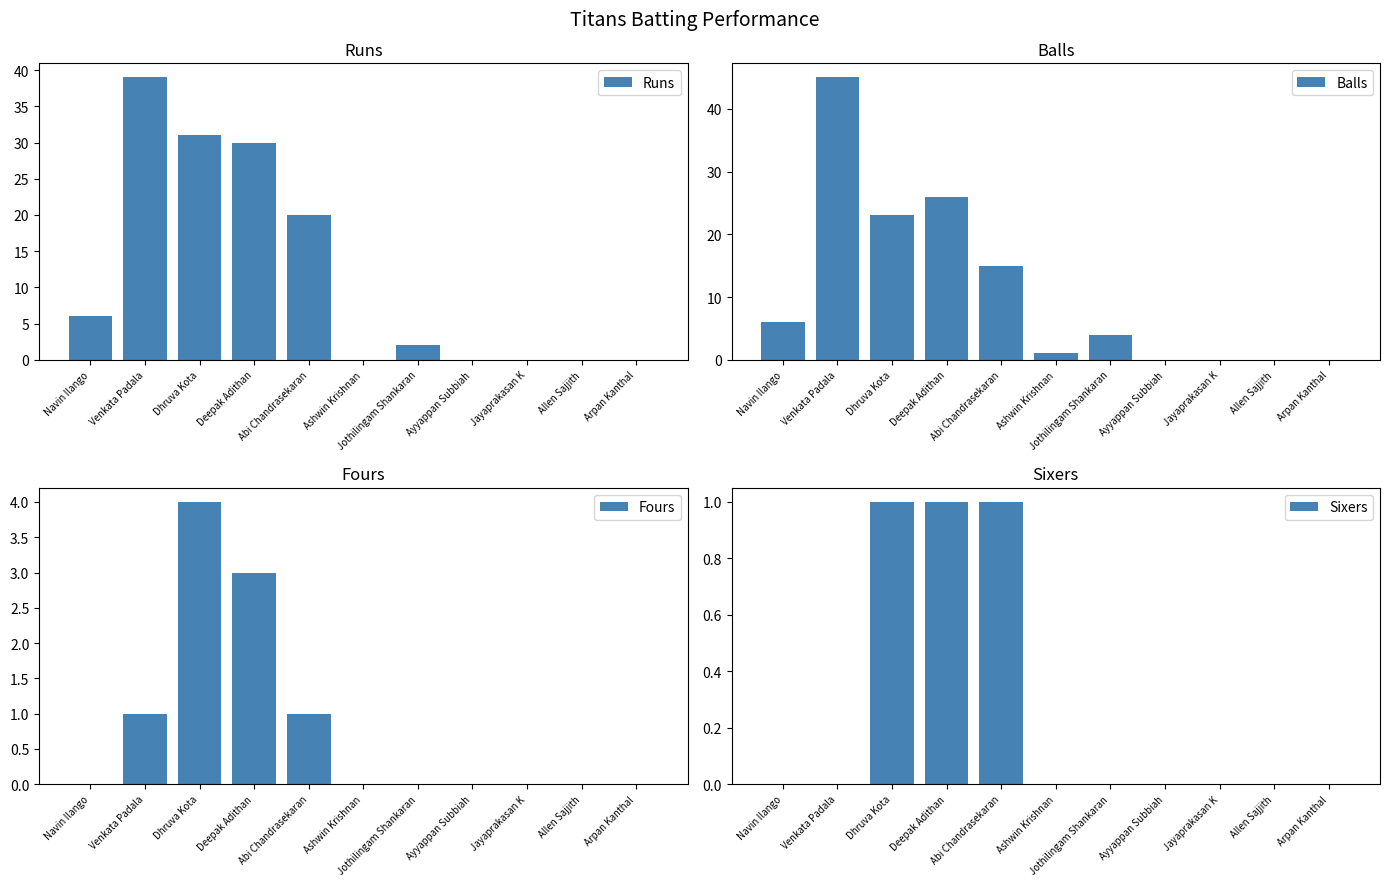

The Sixers series shows 1 at Abi Chandrasekaran. True or false?

True